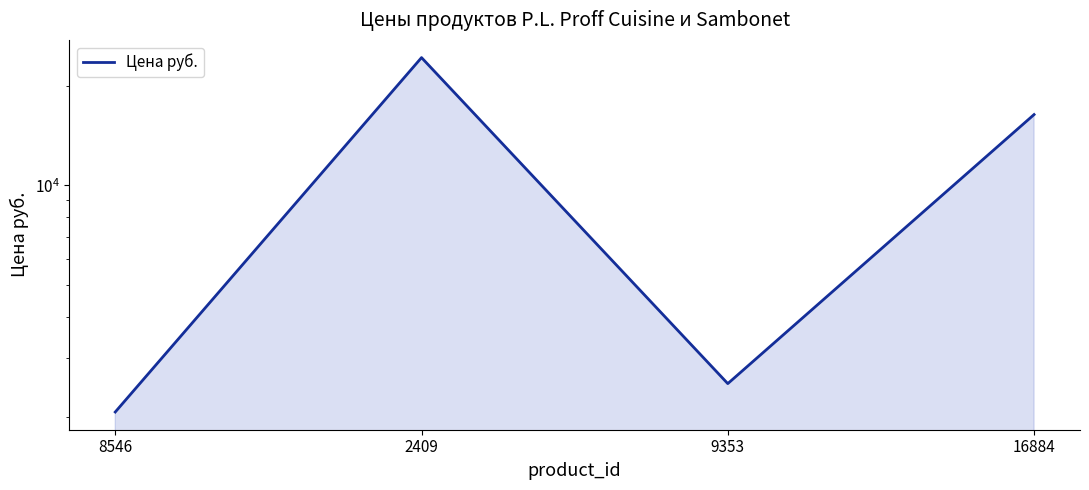

How many points are lower than both their immediate neighbors (excluding endpoints)?

1